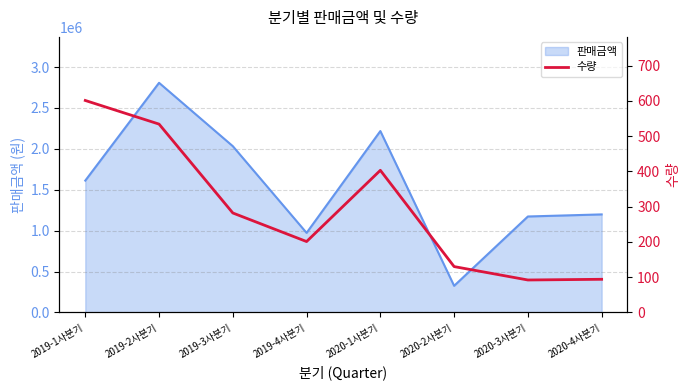

Which category has the lowest value across all series?

2020-3사분기